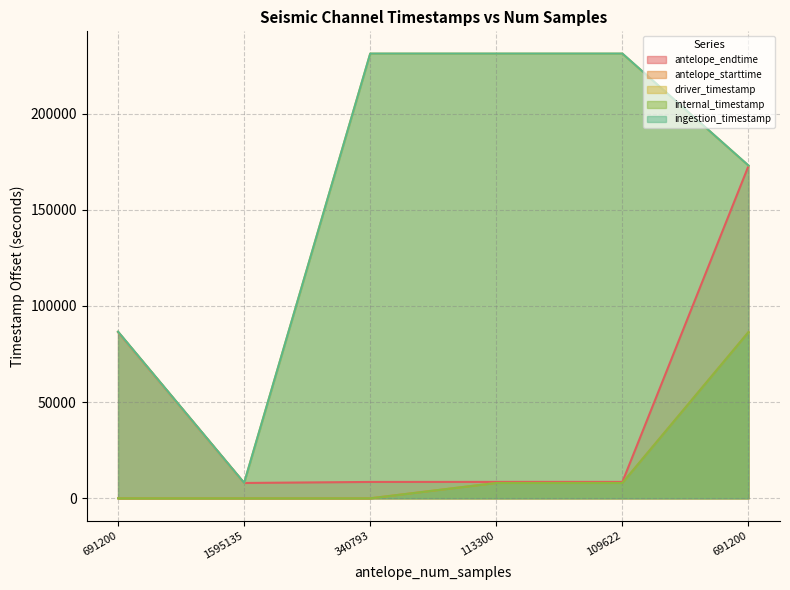

Between 113300 and 691200, which is larger?

691200